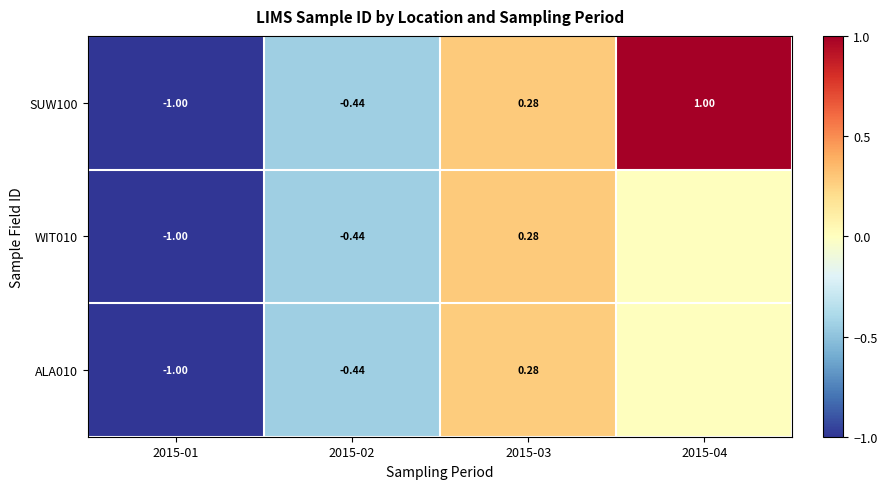

At which label does SUW100 first exceed 0?

2015-03